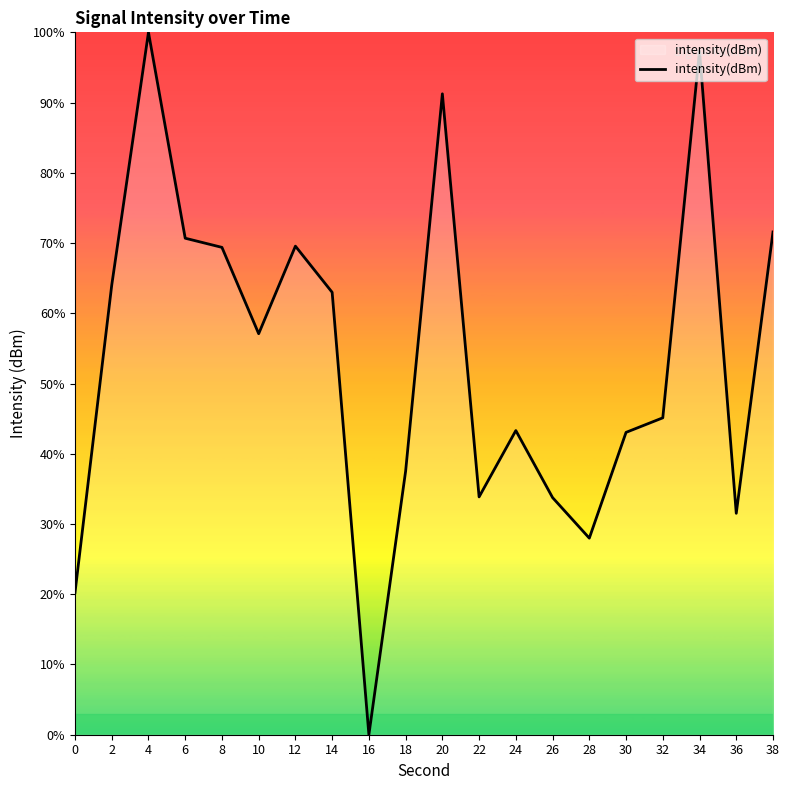

Count the number of values greater than 57.

10